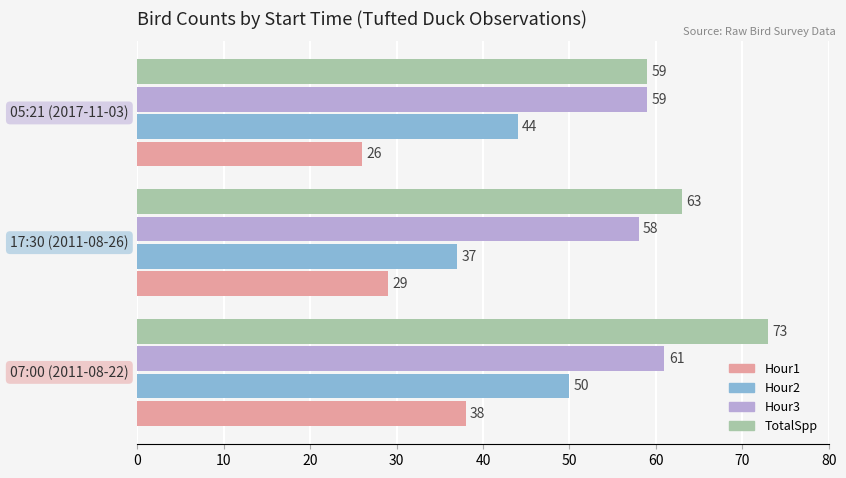

Which series has the largest range (max minus min)?

TotalSpp